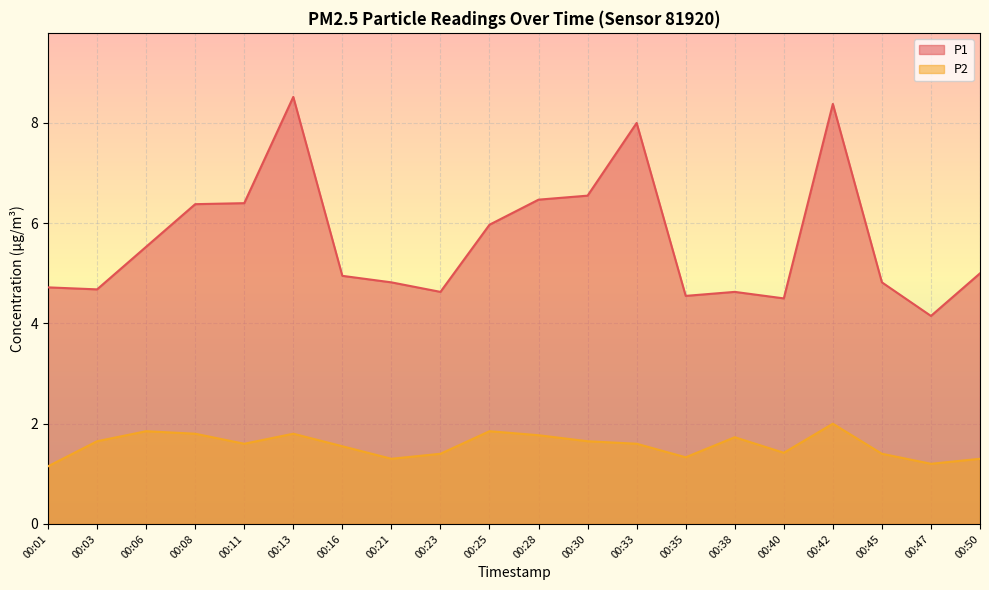

True or false: P1 has a value of 6.0 at 00:25.

True